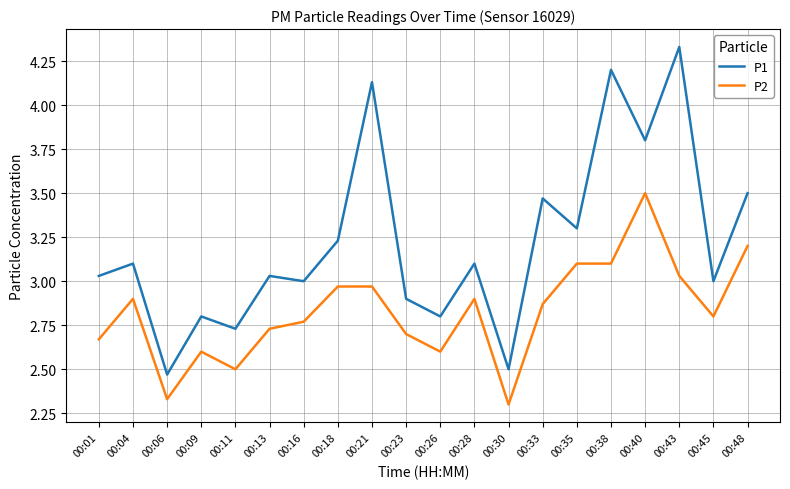

What is the difference between the P1 values at 00:43 and 00:11?

1.6